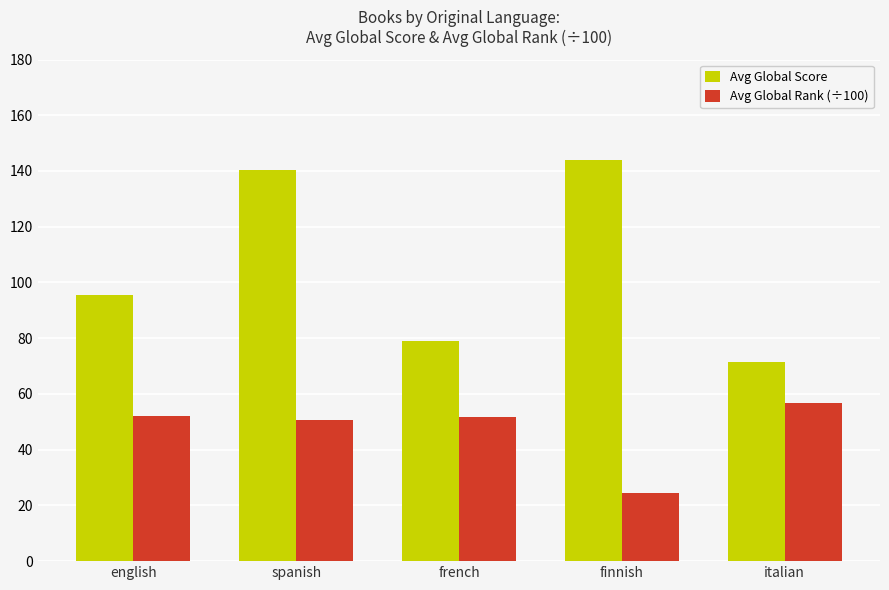

Does the chart contain stacked bars?

No